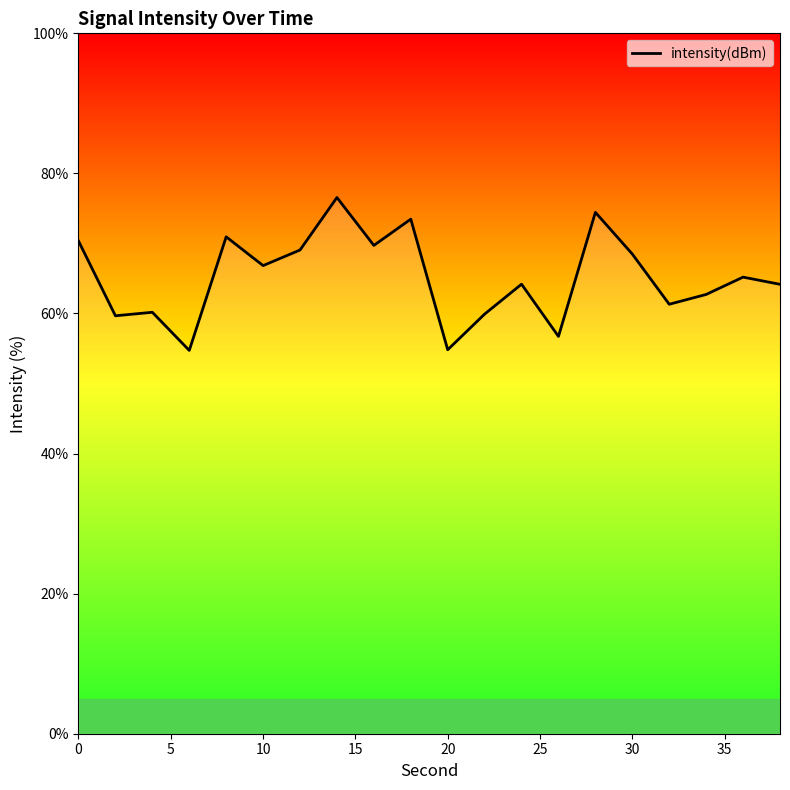

What is the difference between the maximum and minimum values?

21.8